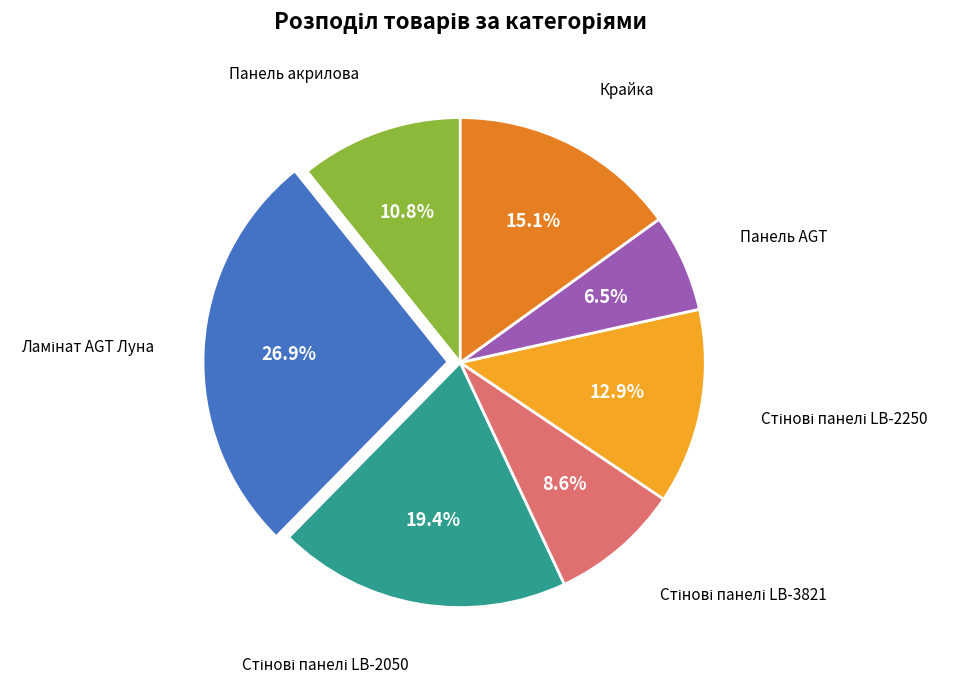

Is there a majority slice in this chart?

No